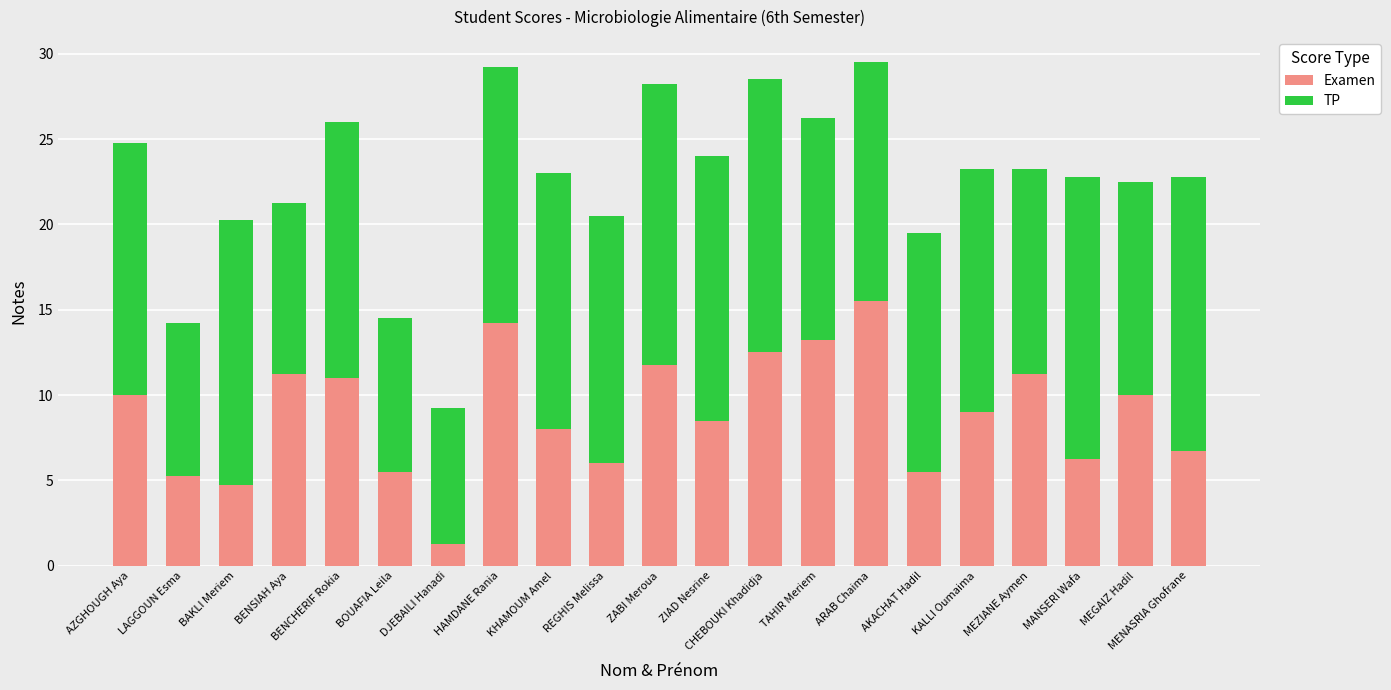

True or false: Examen has a value of 3.0 at CHEBOUKI Khadidja.

False